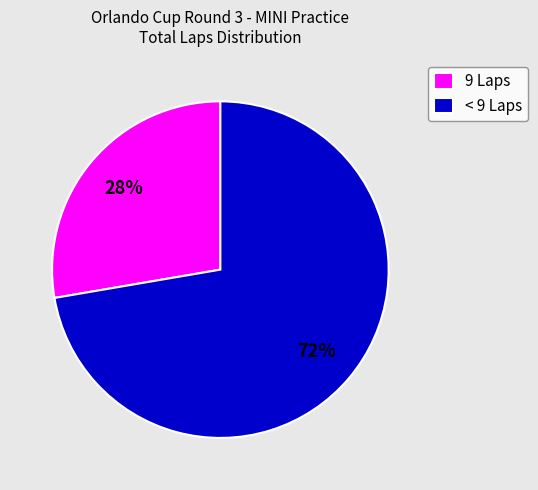

Which category has the biggest portion of the pie?

< 9 Laps